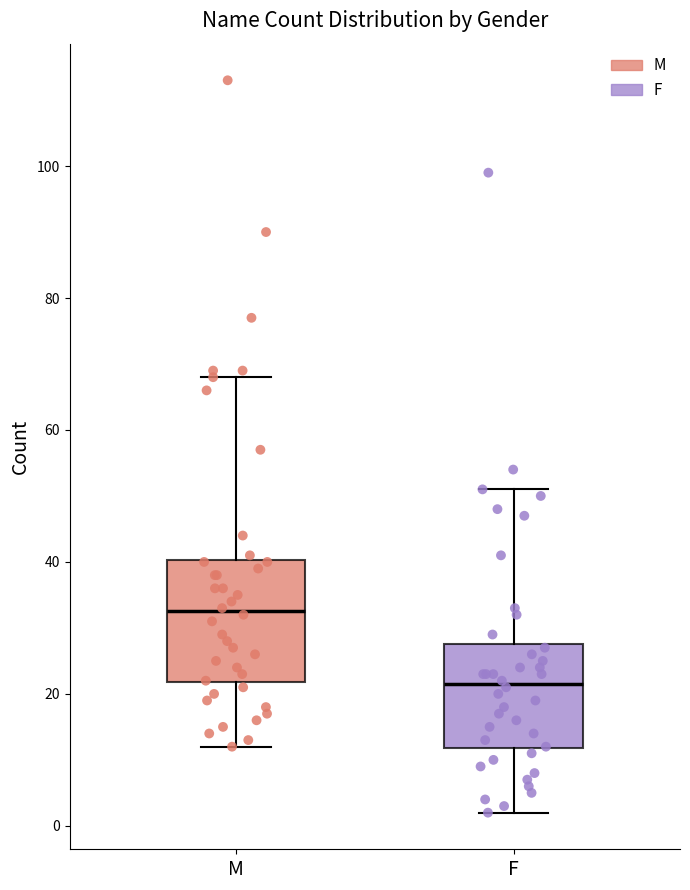

Which box's median line is the highest?

M